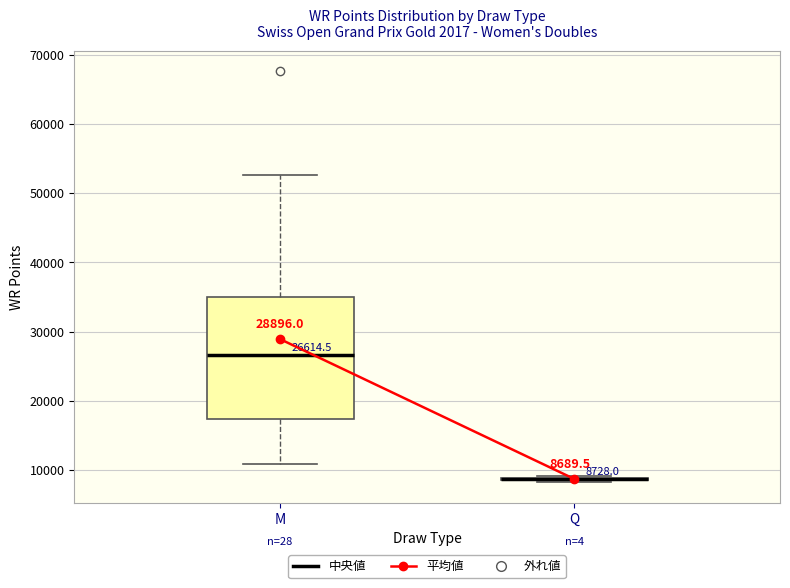

Comparing the boxes themselves (not the whiskers), which one is the tallest?

M